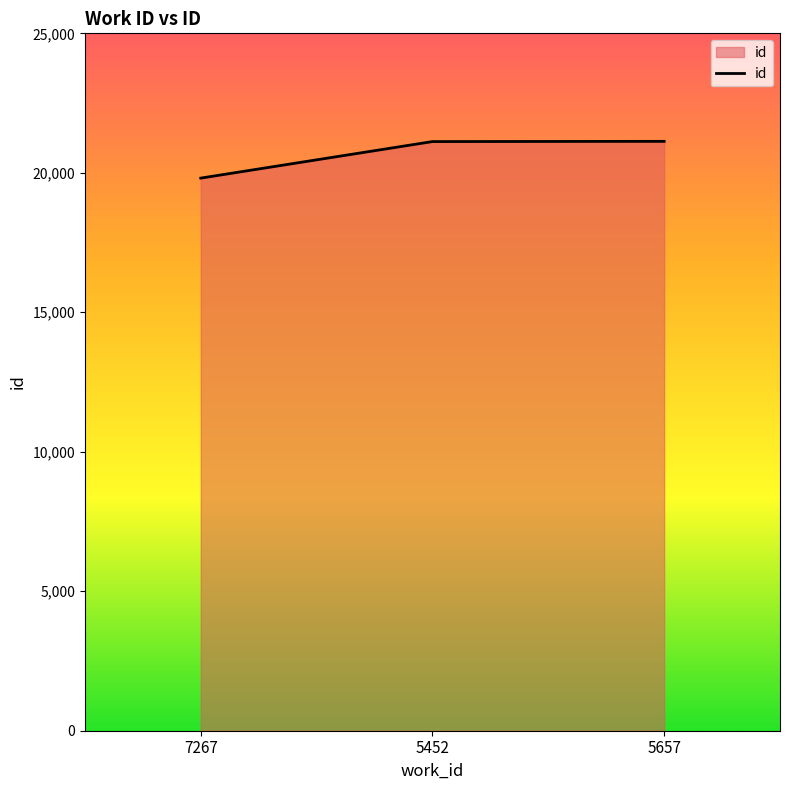

The value at 7267 is 19810. True or false?

True